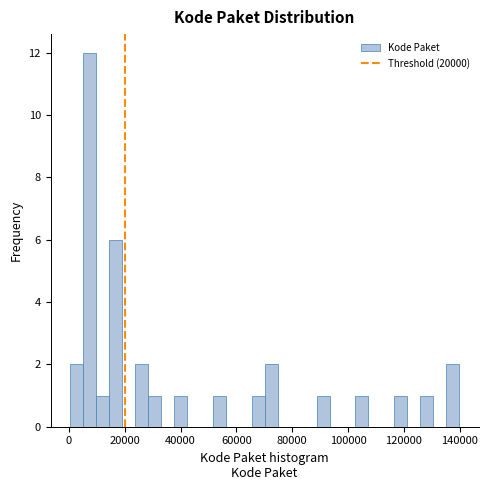

Read against the x-axis, roughly where is the centre of the tallest bar?

8000